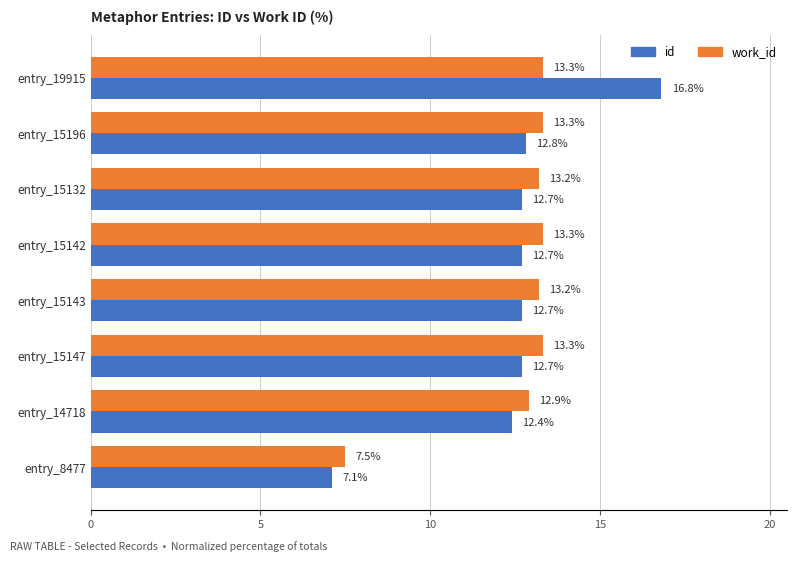

What is the sum of all id values?

99.9